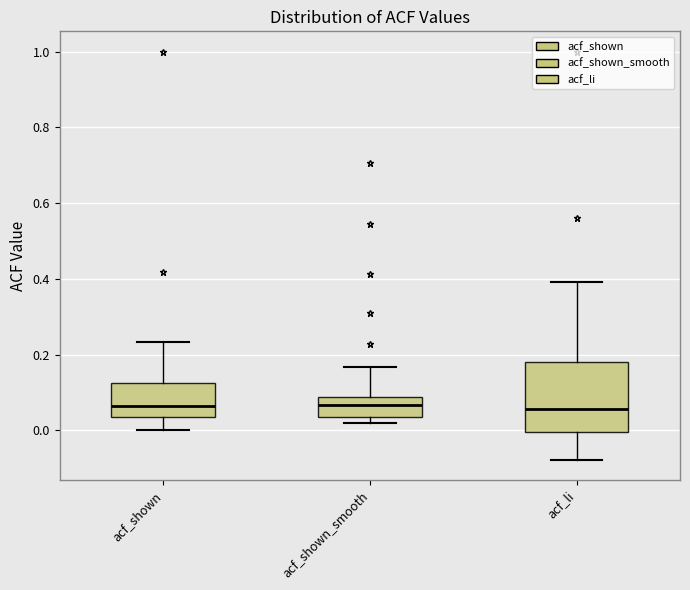

Reading left to right, transcribe this box plot: for each box, give where its median line is, the range the box spans, and where its two whiskers end, as read against the y-axis. The values are not printed on the chart, so give them approximately, as read against the axis.

acf_shown: median 0.06, box 0.04 to 0.12, whiskers 0.00 to 0.24
acf_shown_smooth: median 0.06, box 0.04 to 0.08, whiskers 0.02 to 0.16
acf_li: median 0.06, box 0.00 to 0.18, whiskers -0.08 to 0.40